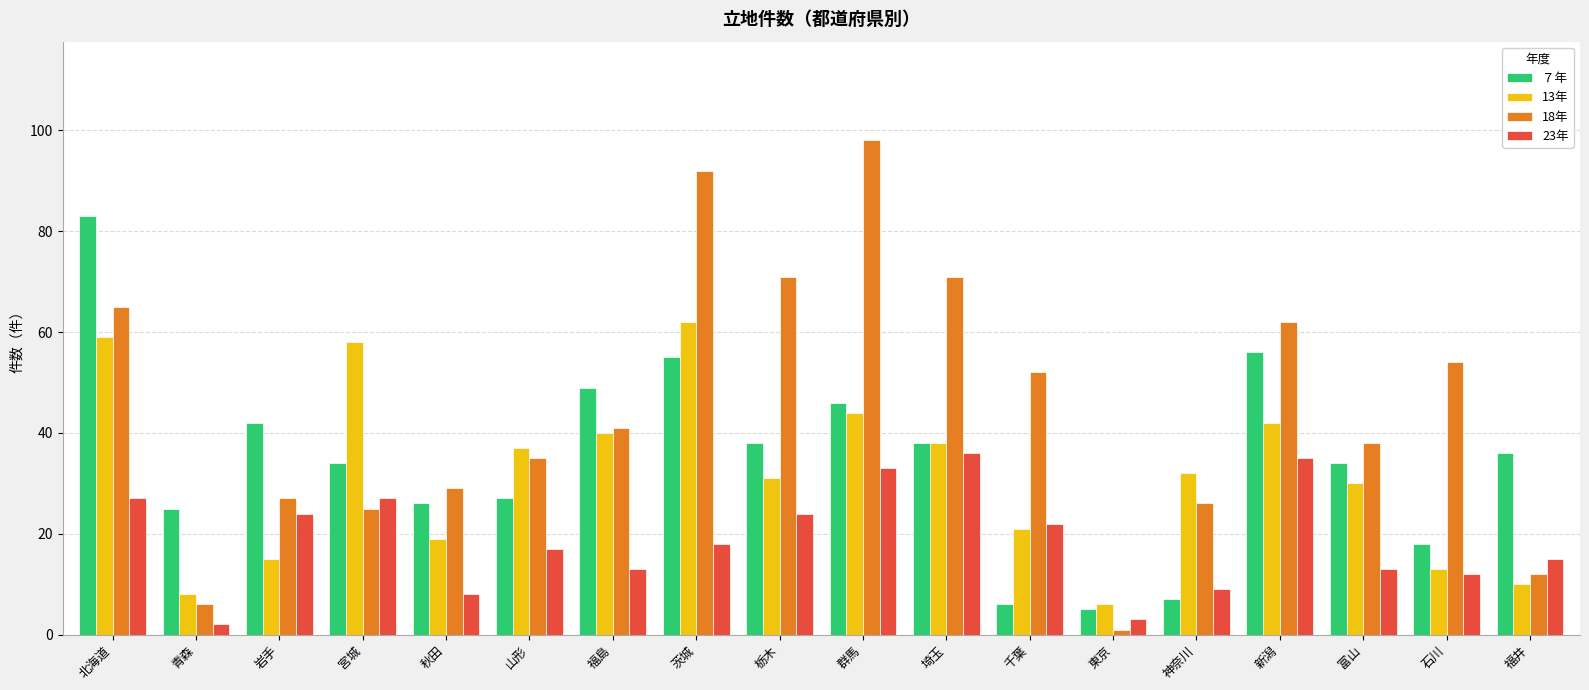

Which series has the widest spread of values?

18年